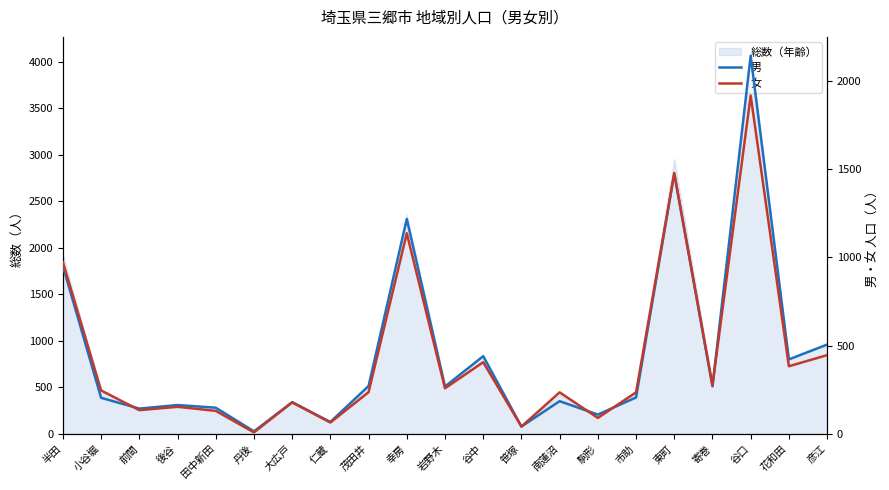

In 男, how many points are higher than both neighbors (excluding endpoints)?

7